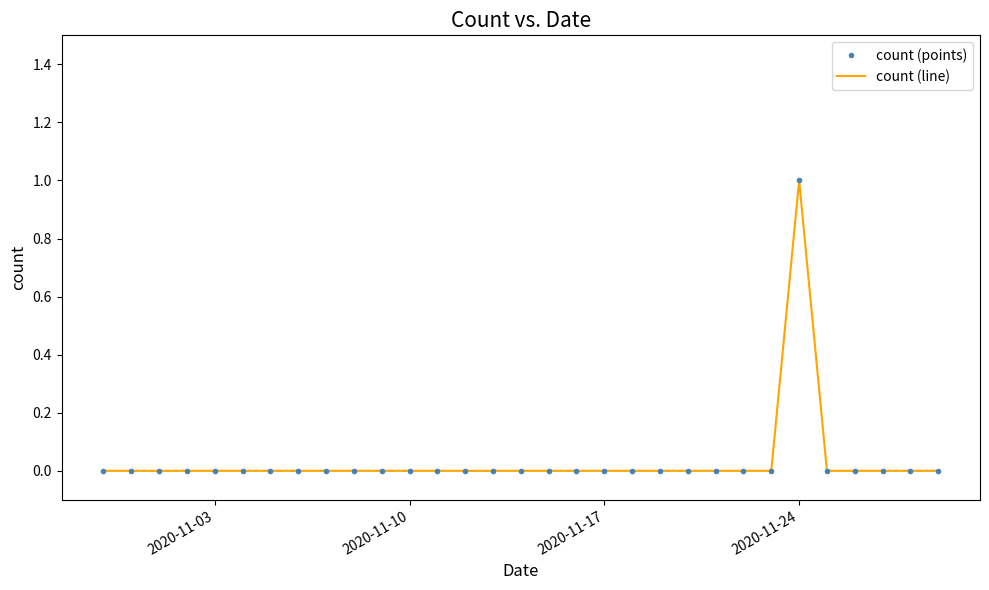

Which series has the widest spread of values?

count (points)